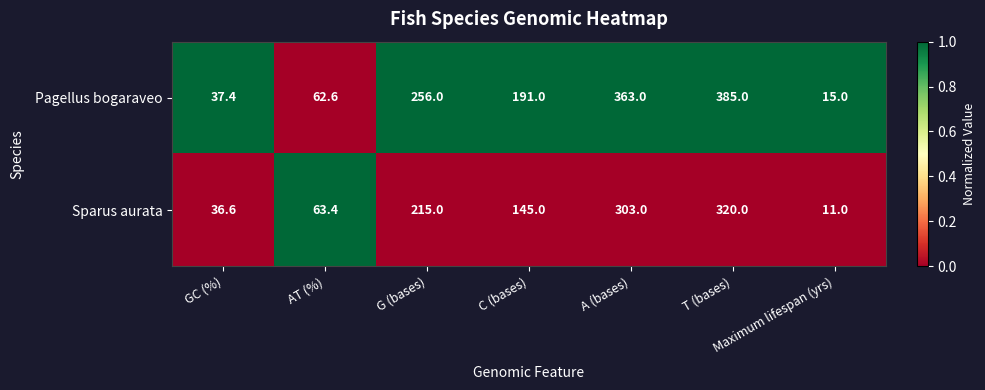

What is the sum of all Pagellus bogaraveo values?

1310.0